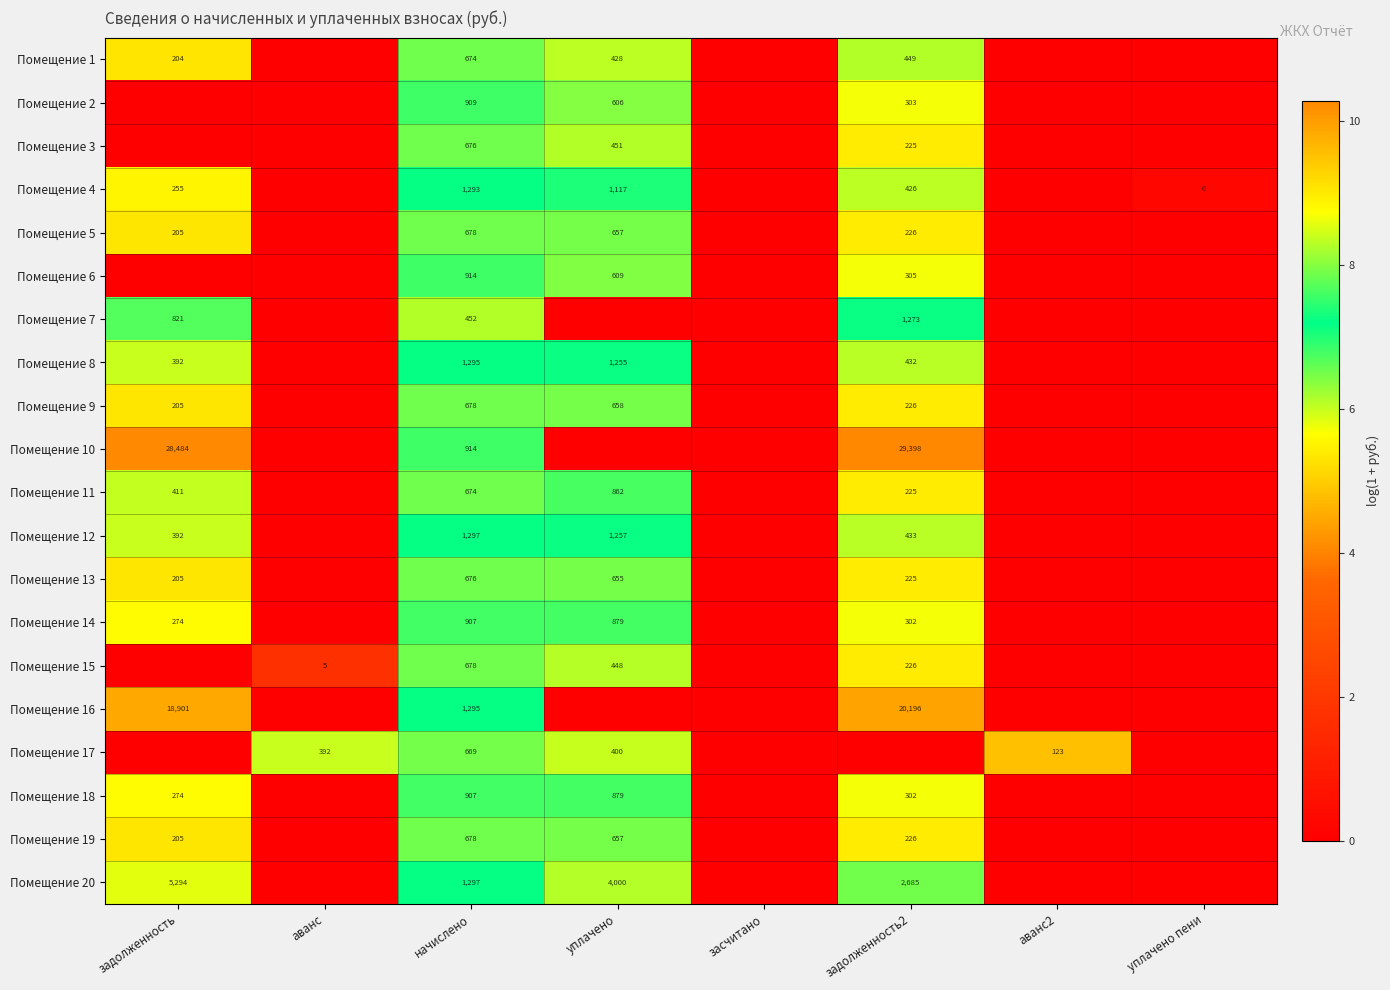

The Помещение 1 series shows 651 at уплачено. True or false?

False